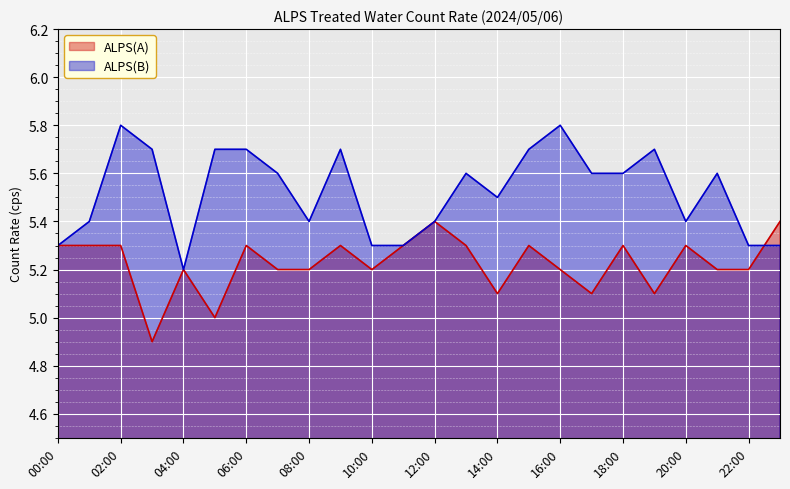

What is the difference between the ALPS(B) values at 00:00 and 03:00?

0.4